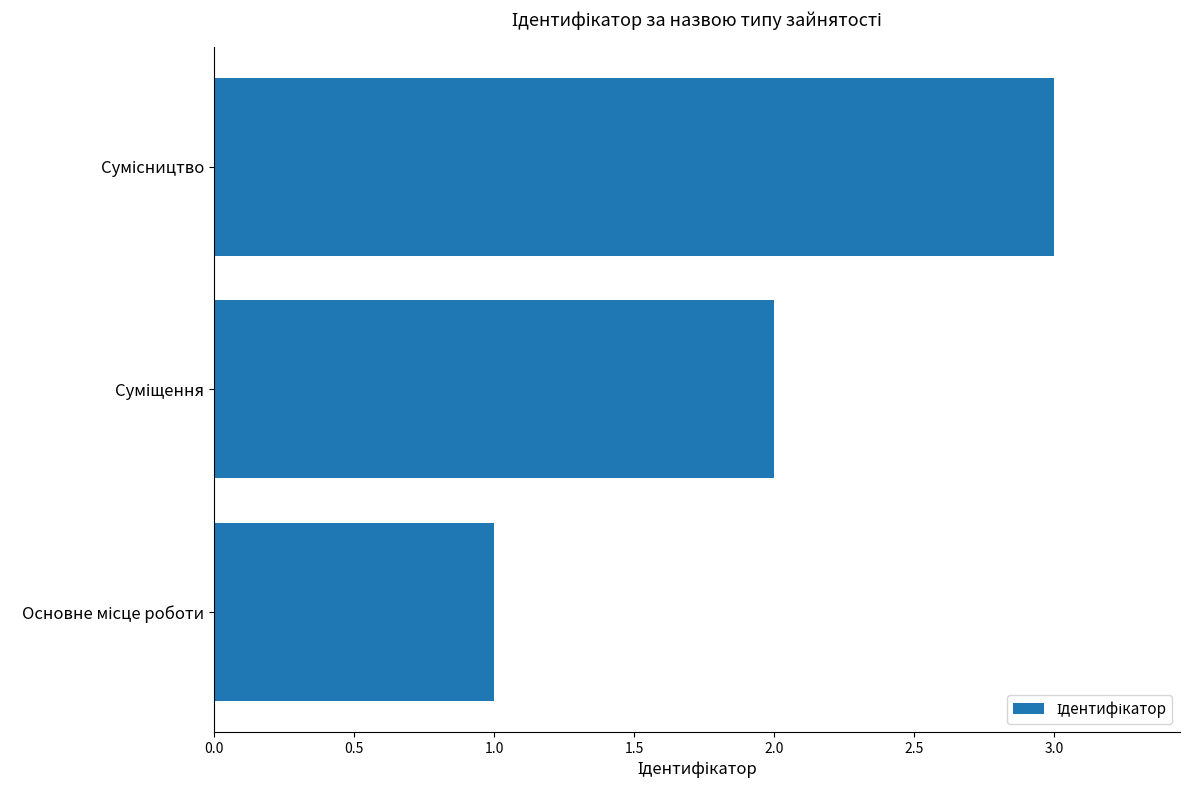

What is the sum of all values?

6